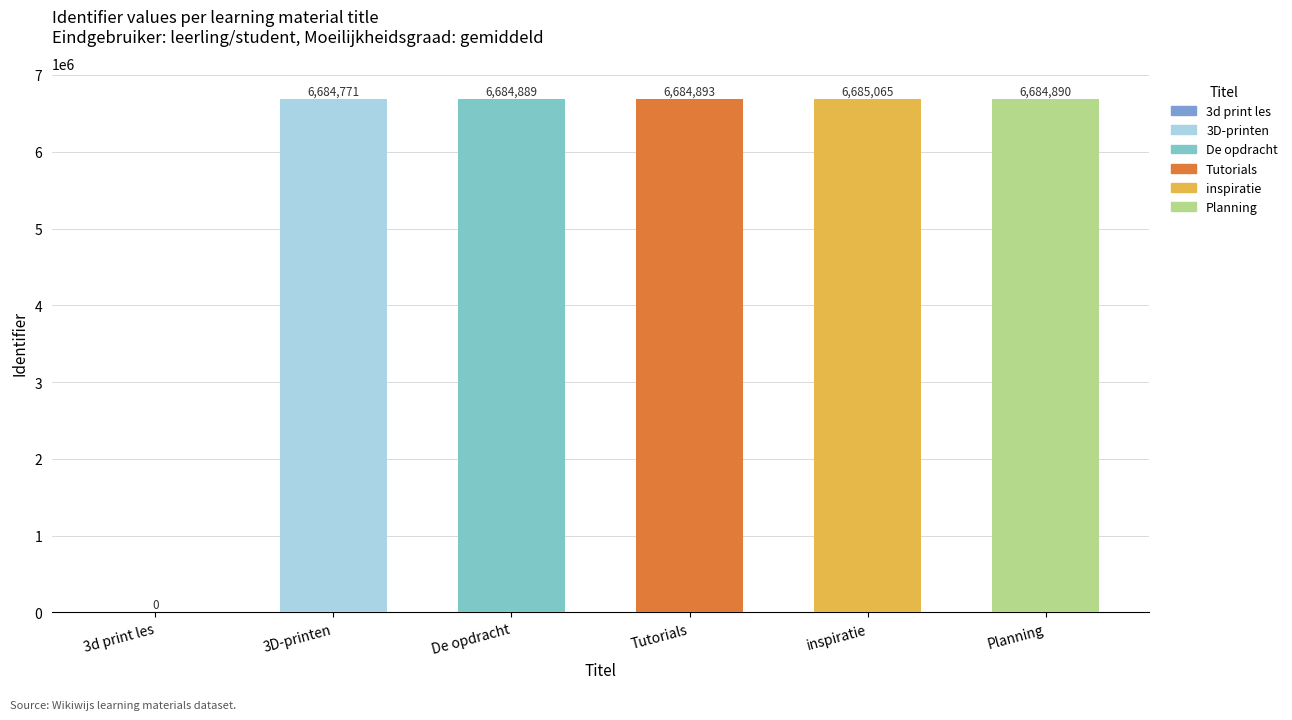

At which category does the chart reach its peak across all series?

inspiratie